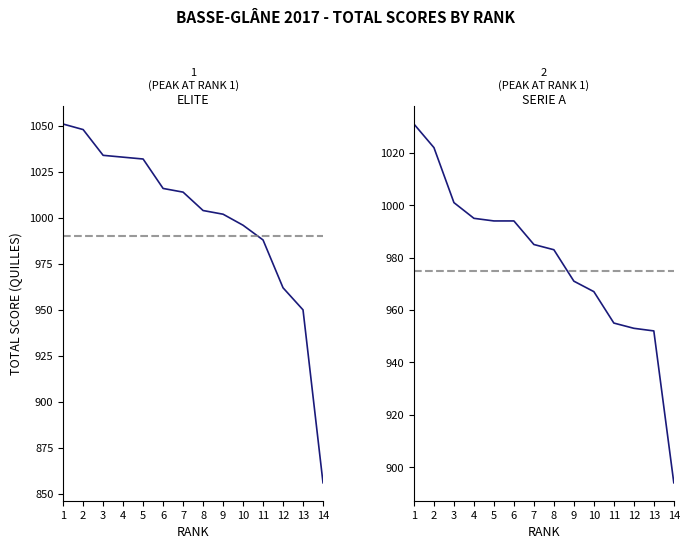

Between 12 and 1, which is larger?

1